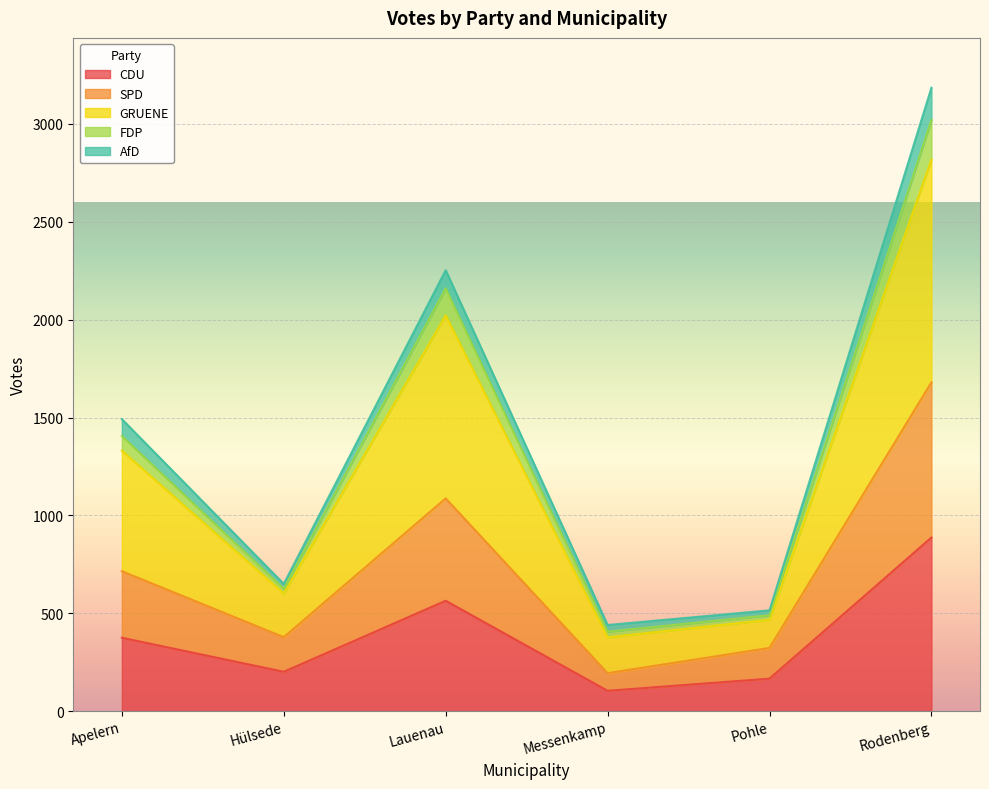

Count the number of categories in the chart.

6